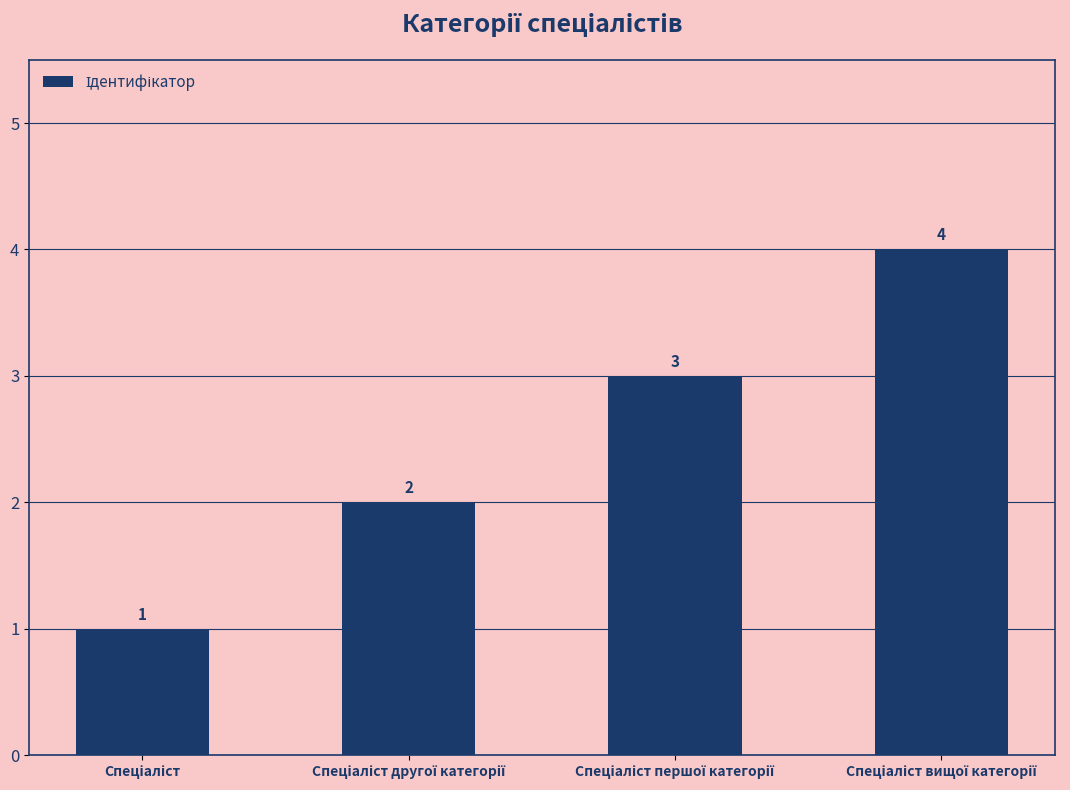

What is the difference between the maximum and minimum values?

3